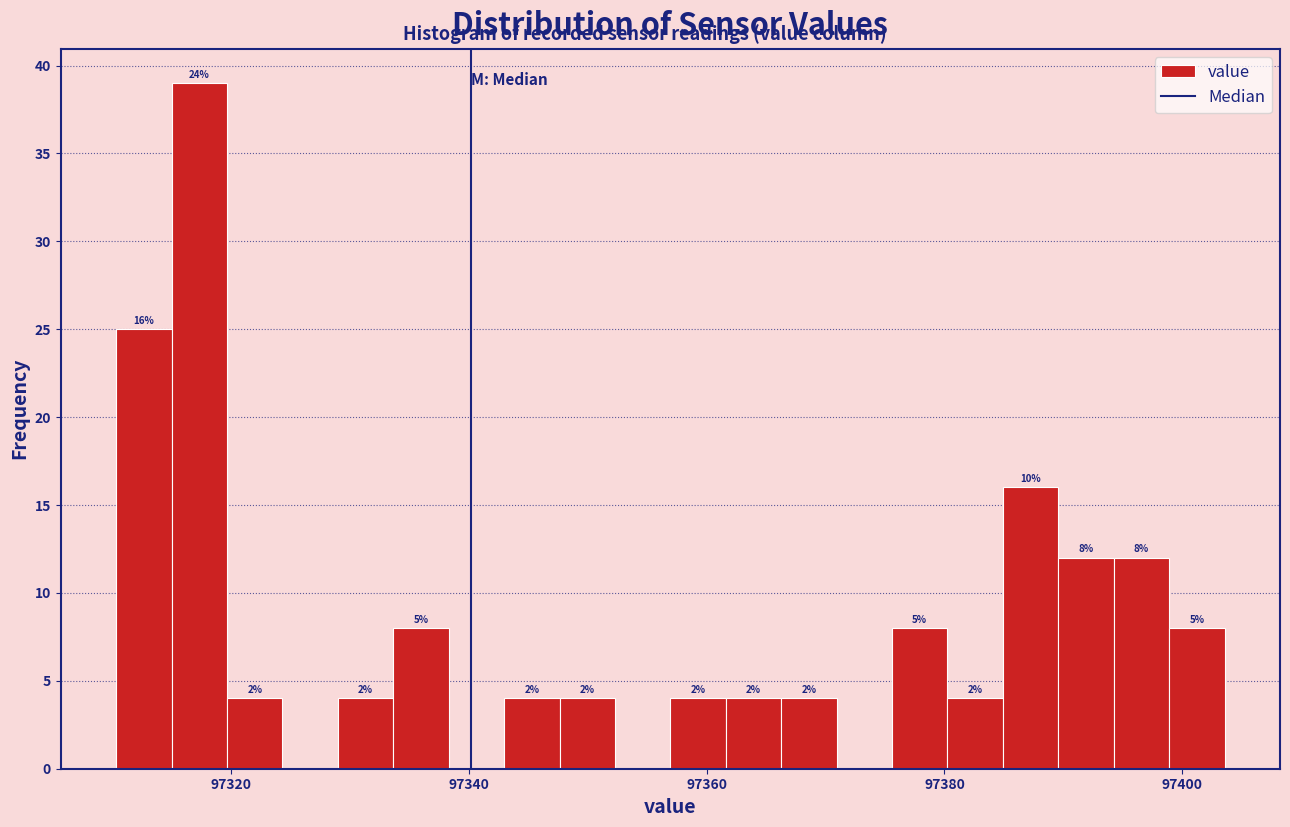

Around what value on the x-axis is the tallest bar? Give the approximate position of its centre, as read against the axis.

97318